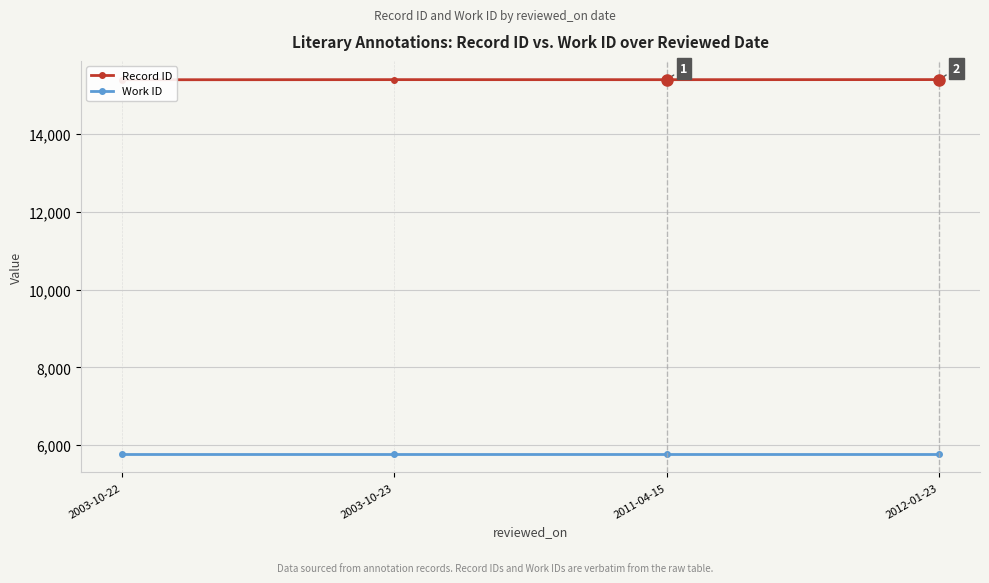

What is the label of the 3rd point from the left?

2011-04-15